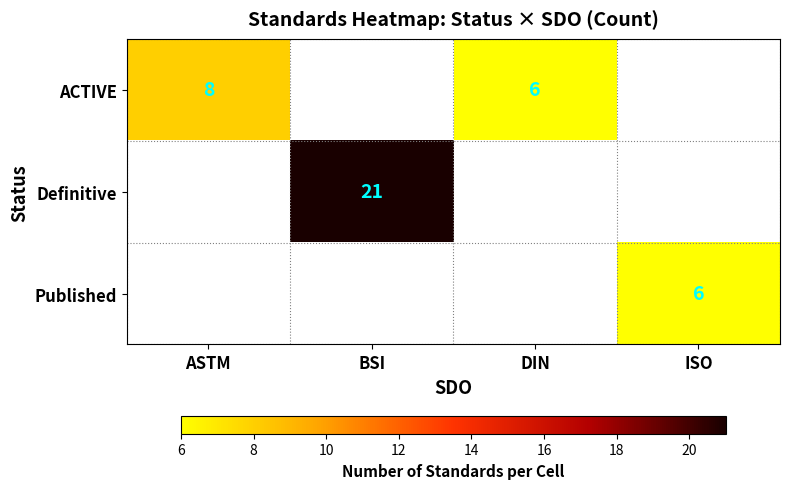

Which has a higher value, ASTM or BSI?

BSI